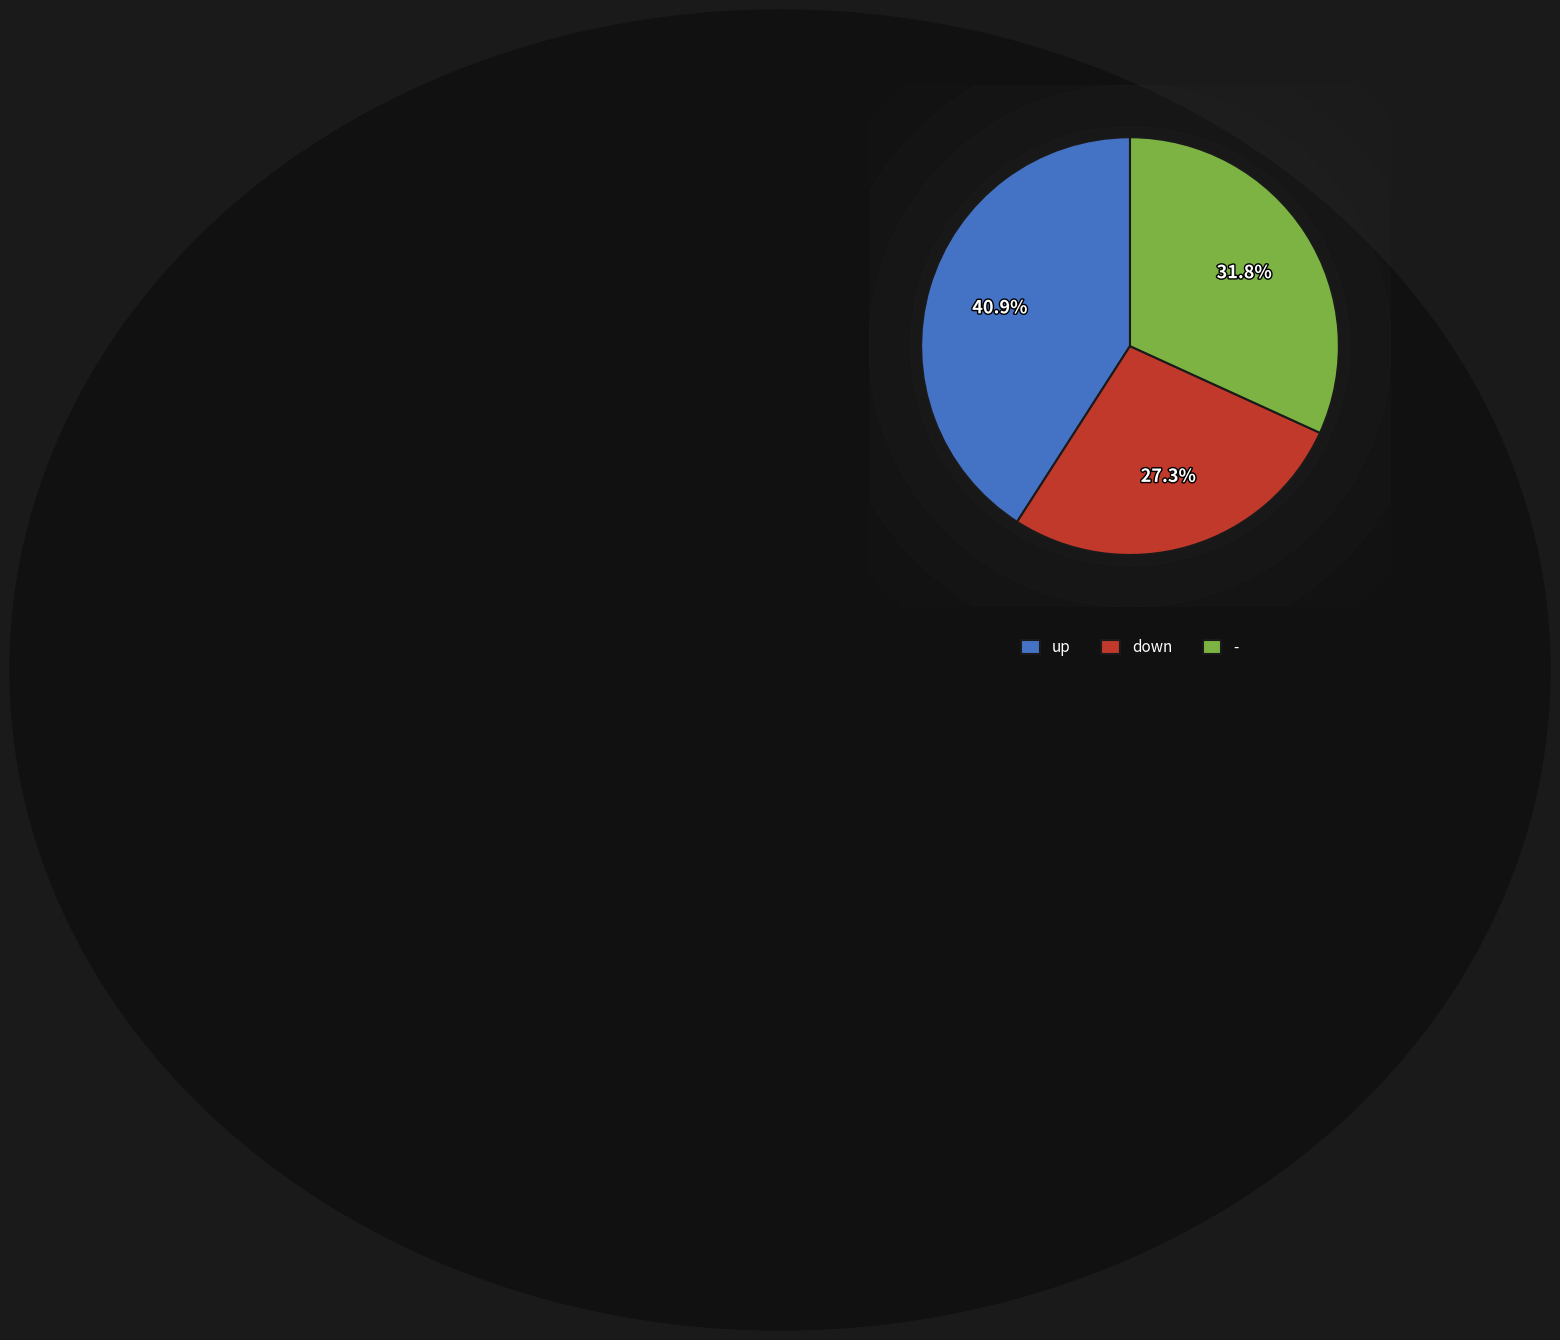

Which category has the smallest portion of the pie?

down